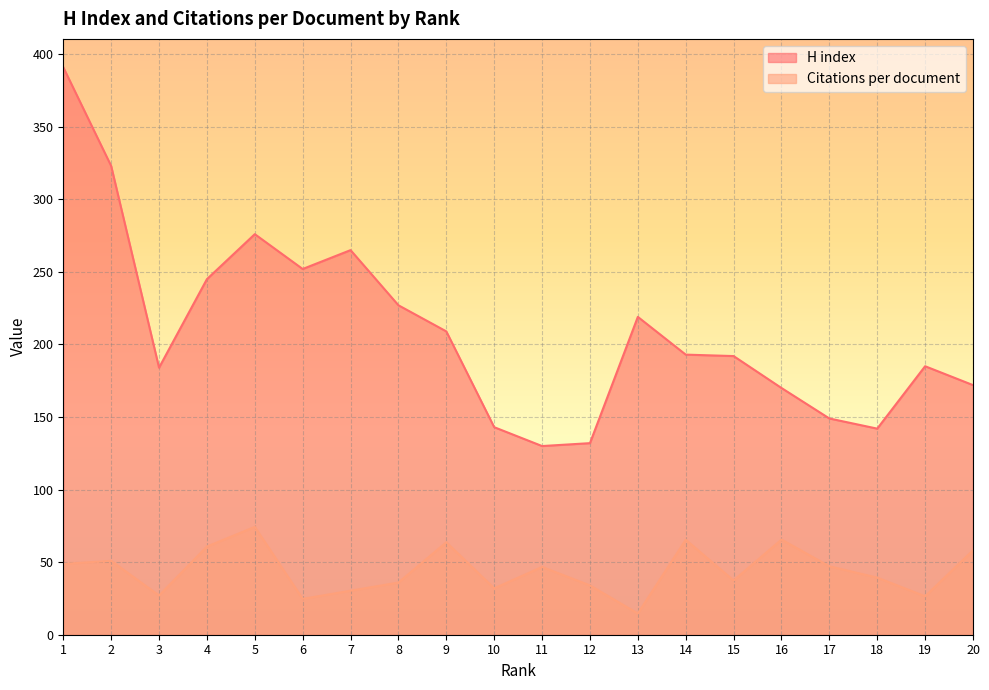

How many lines are shown in the chart?

2